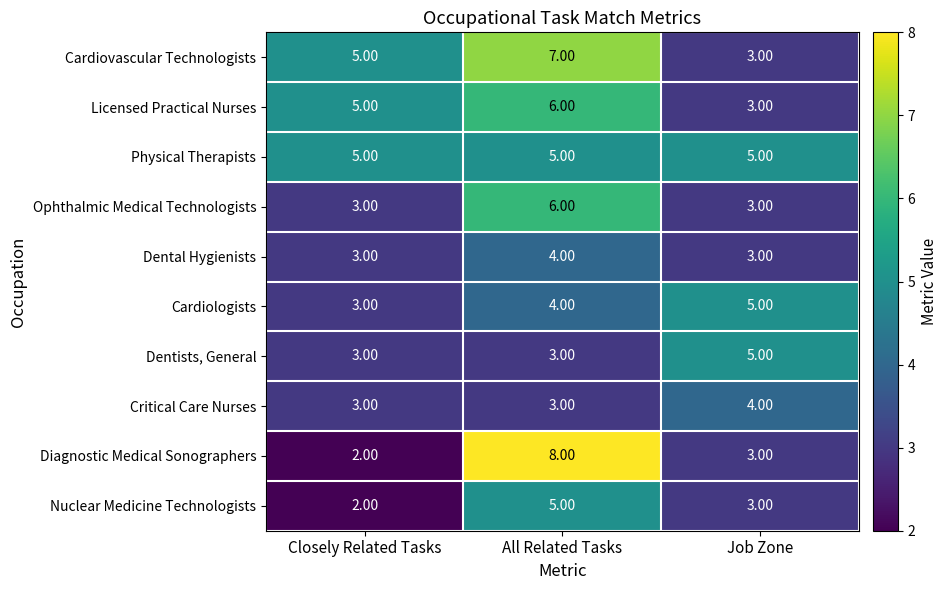

Which series changed the most between All Related Tasks and Job Zone?

Diagnostic Medical Sonographers